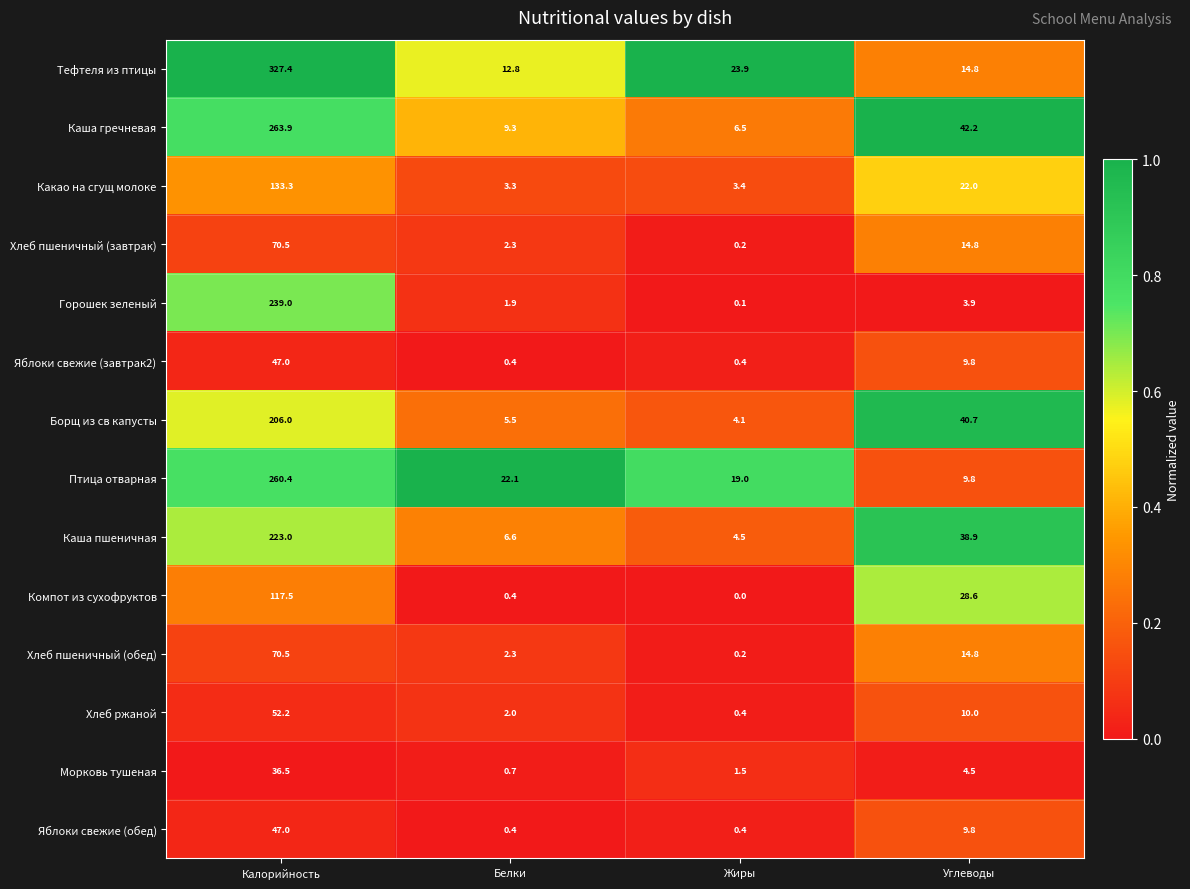

Between Белки and Жиры, which series saw the biggest shift?

Тефтеля из птицы